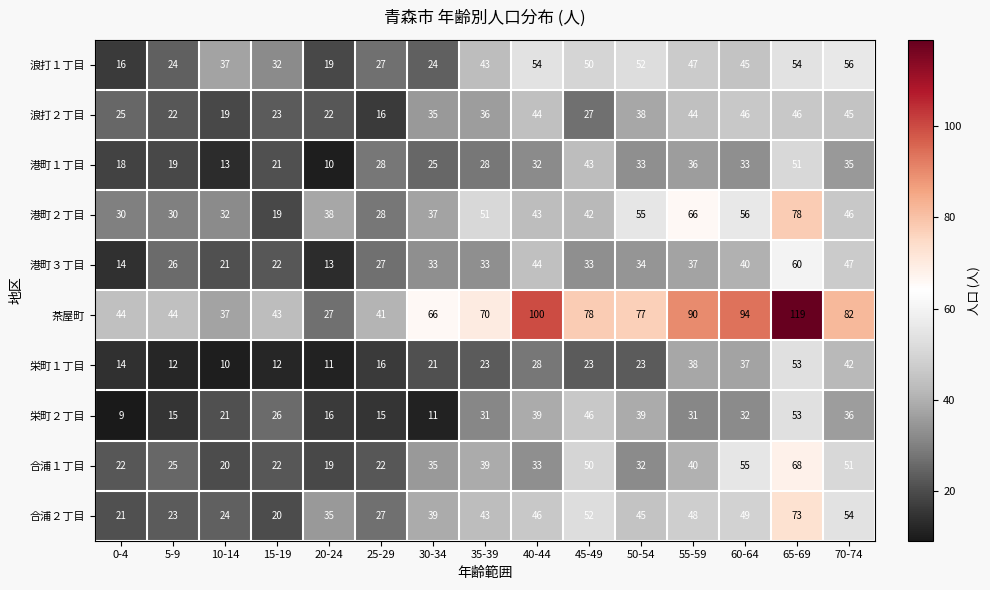

The value of 港町３丁目 at 5-9 is 26. True or false?

True